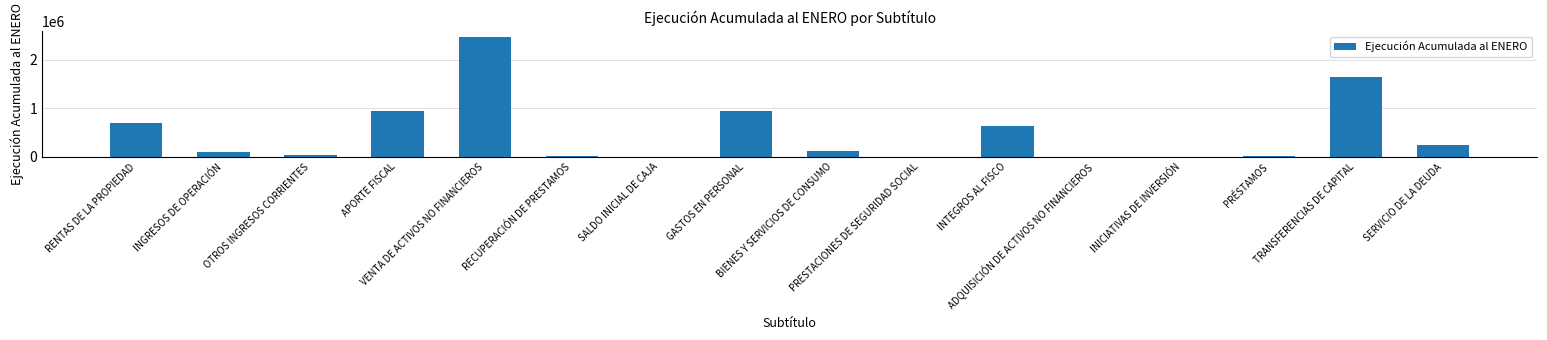

What is the average value?

492717